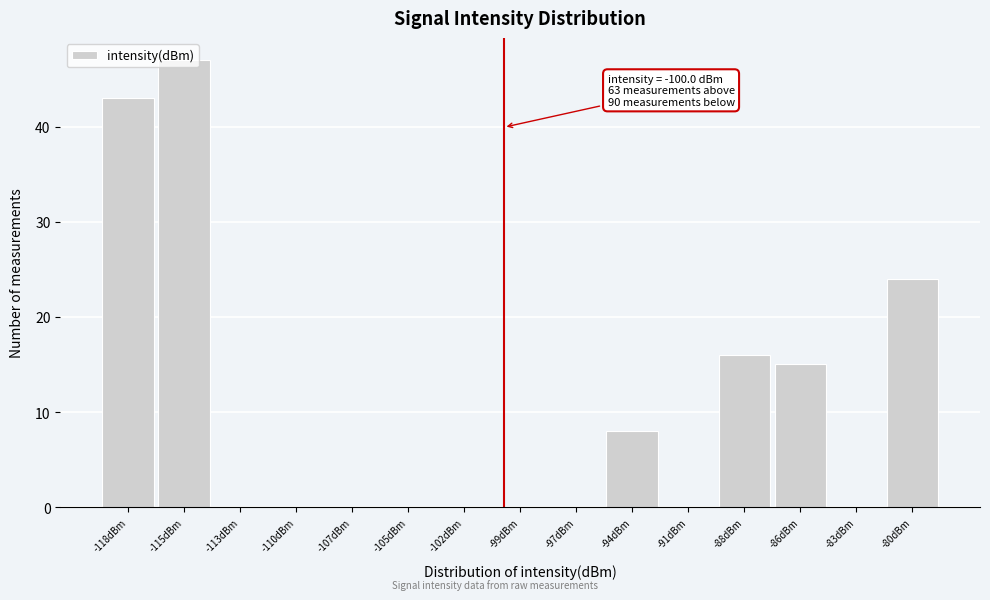

Which category has the highest value across all series?

-115dBm